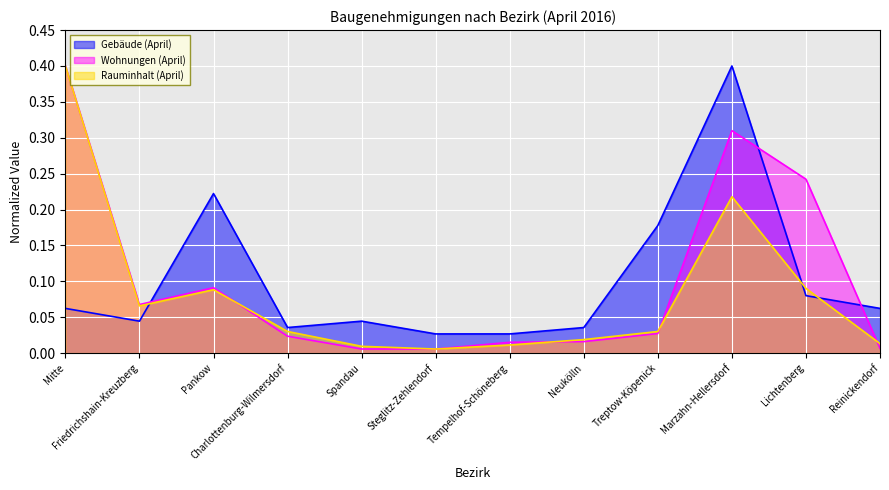

How many interior local peaks does the Rauminhalt (April) series have?

2